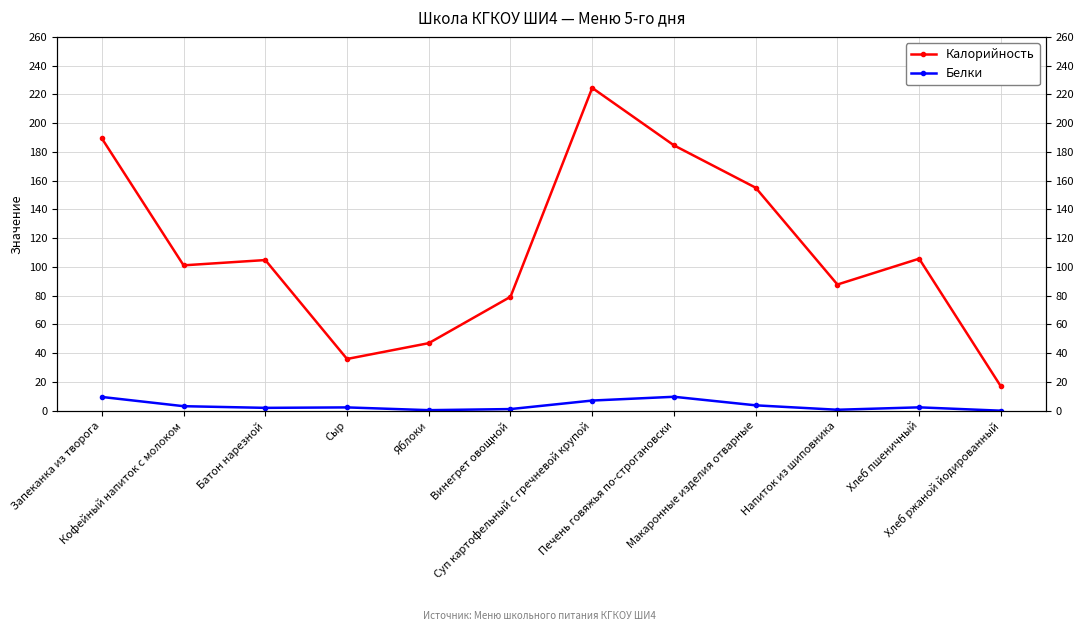

What is the maximum value for Белки?

9.7